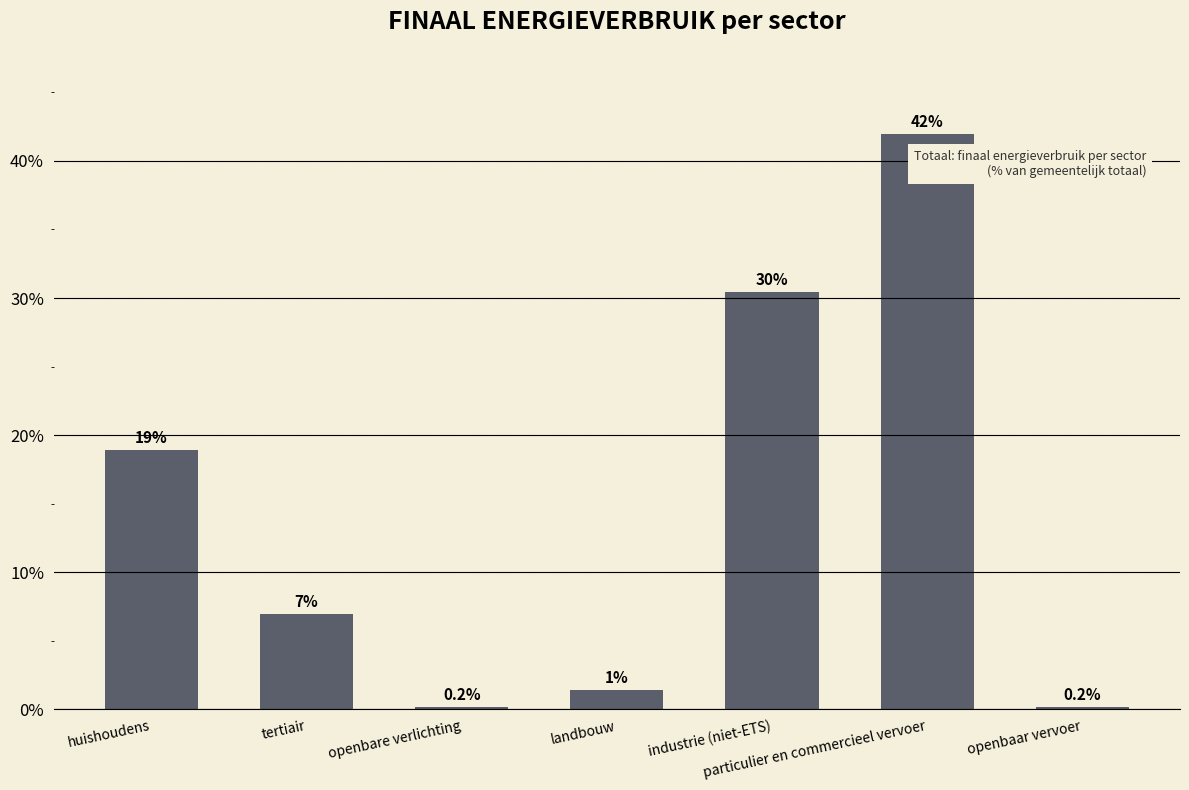

What is the smallest value displayed?

0.2